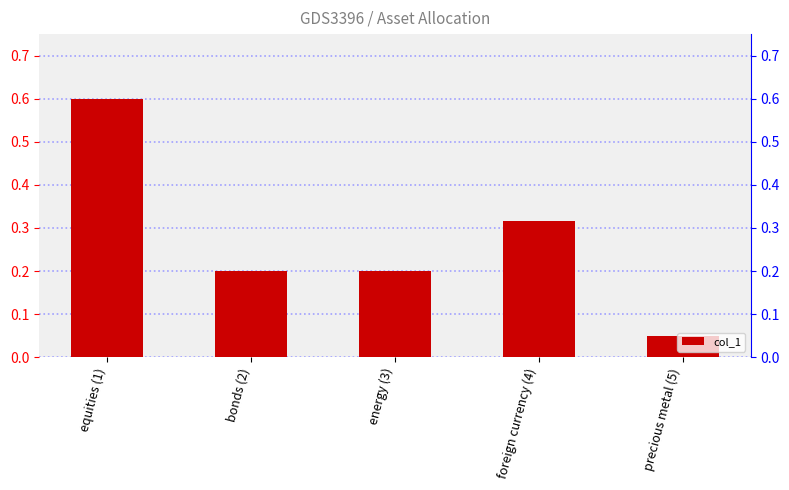

What is the maximum value shown in the chart?

0.6